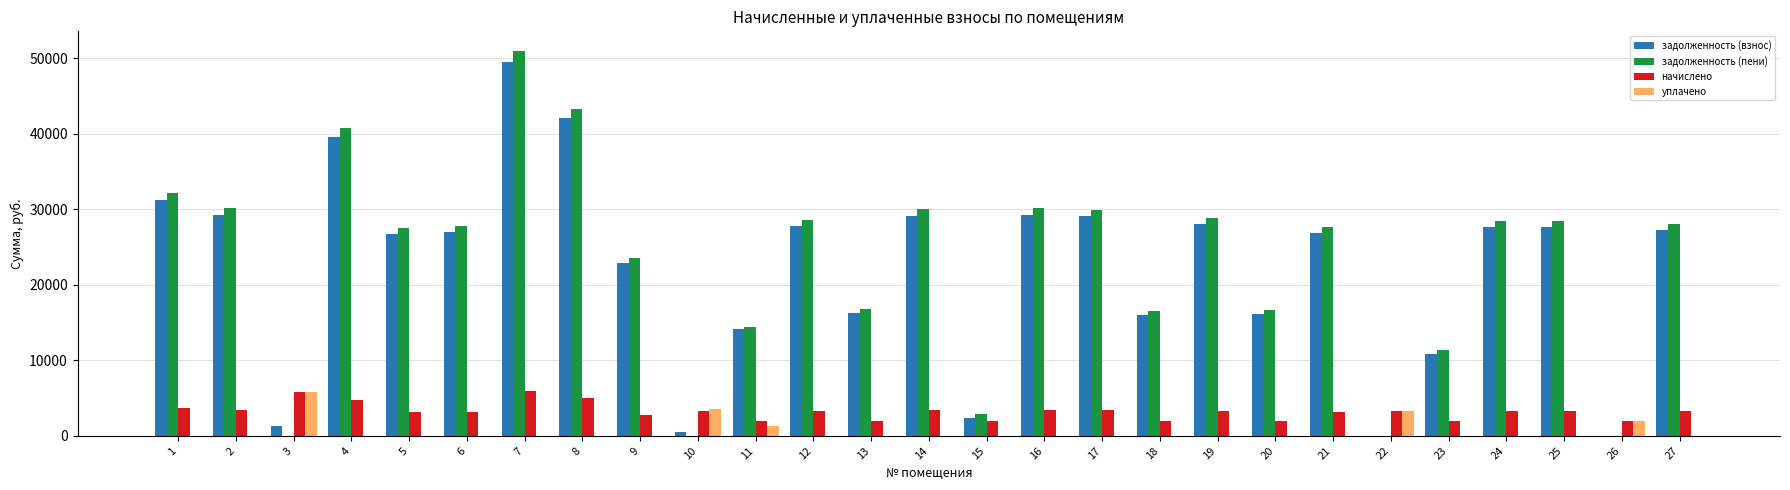

Is it true that задолженность (взнос) equals 6810.7 at 23?

False